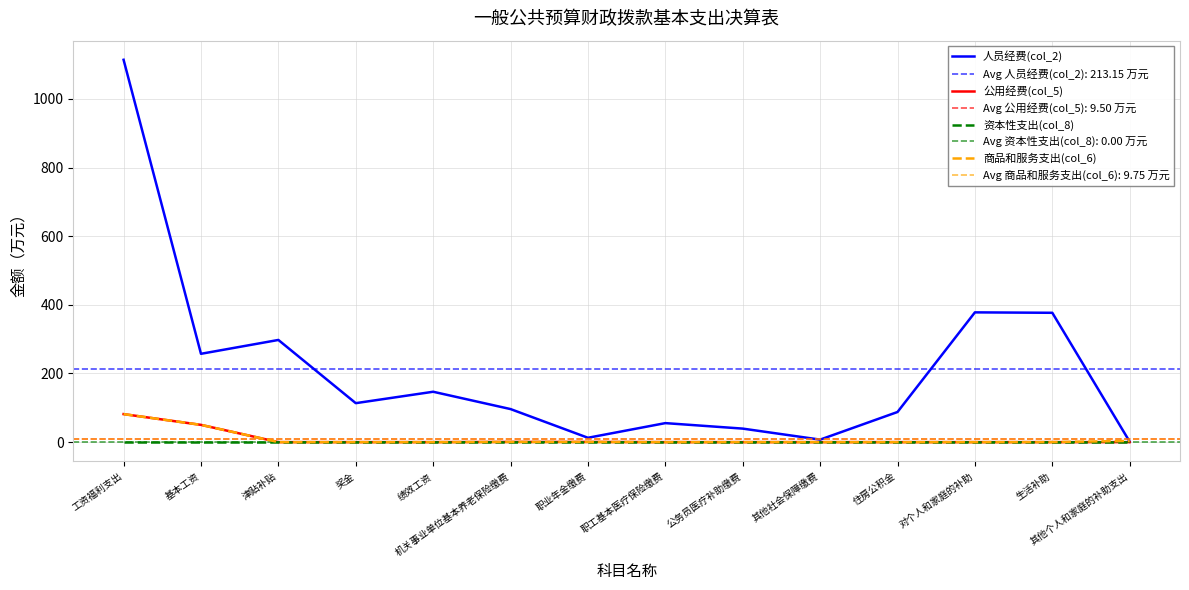

Which label corresponds to the largest value in the chart?

工资福利支出